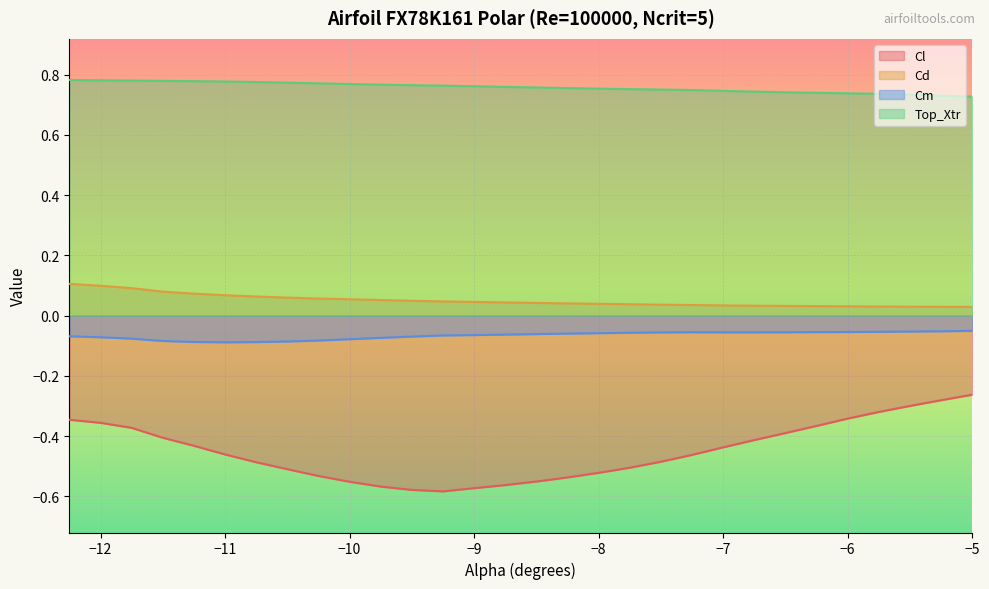

Does the chart display data point markers on the line(s)?

No